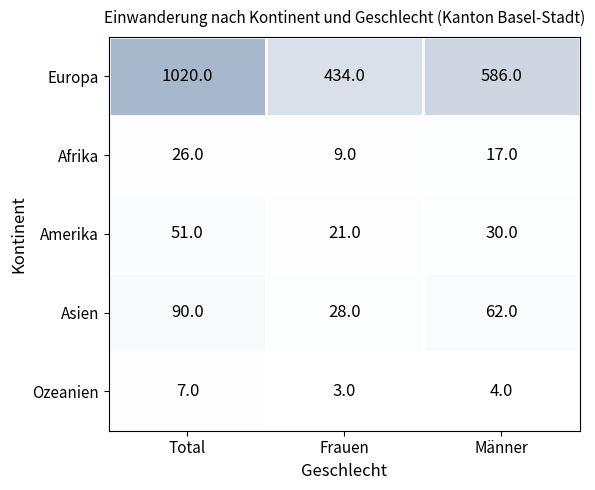

Where does the Afrika series first go above 17?

Total